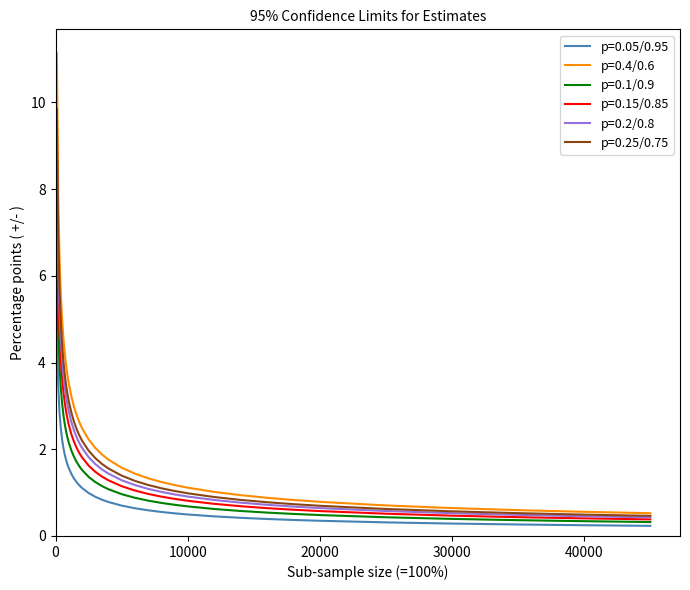

Rank the series by their maximum value, from lowest to highest.

p=0.05/0.95, p=0.1/0.9, p=0.15/0.85, p=0.2/0.8, p=0.25/0.75, p=0.4/0.6